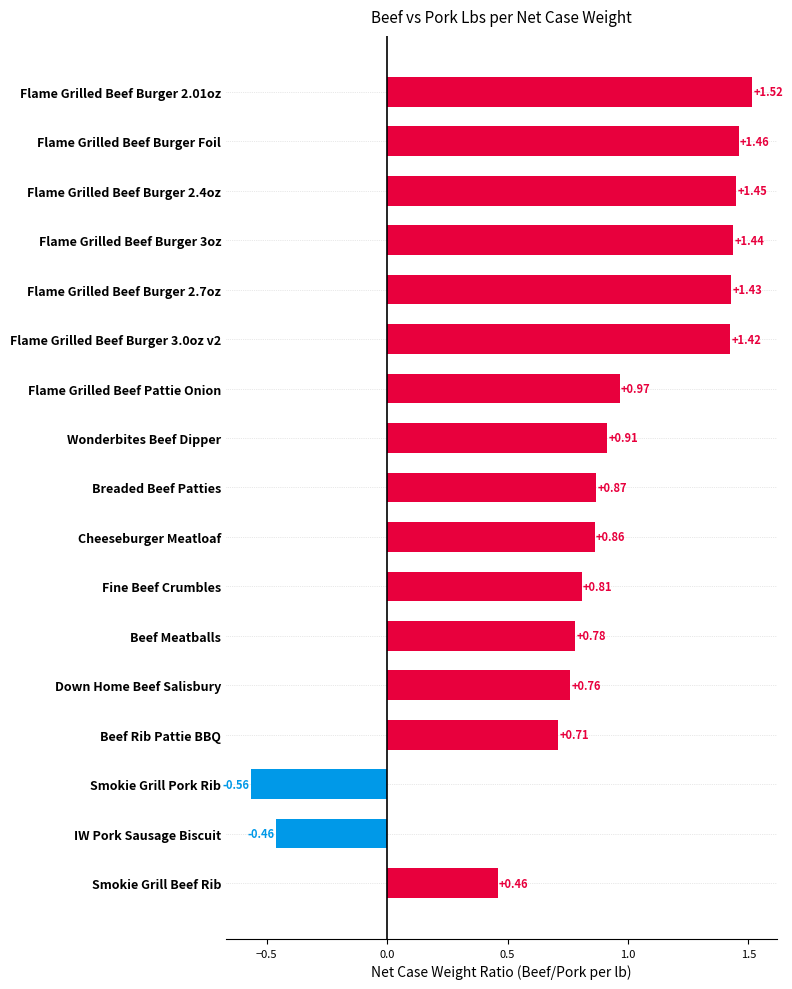

Between Smokie Grill Pork Rib and Flame Grilled Beef Burger 2.01oz, which is larger?

Flame Grilled Beef Burger 2.01oz